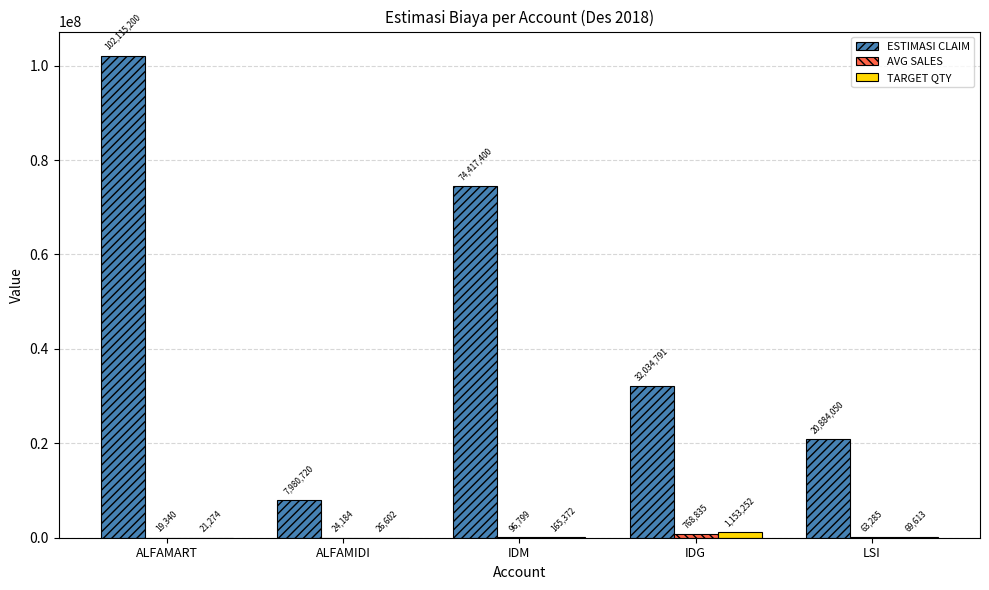

Is the value of TARGET QTY at ALFAMIDI greater than the value of ESTIMASI CLAIM at ALFAMART?

No